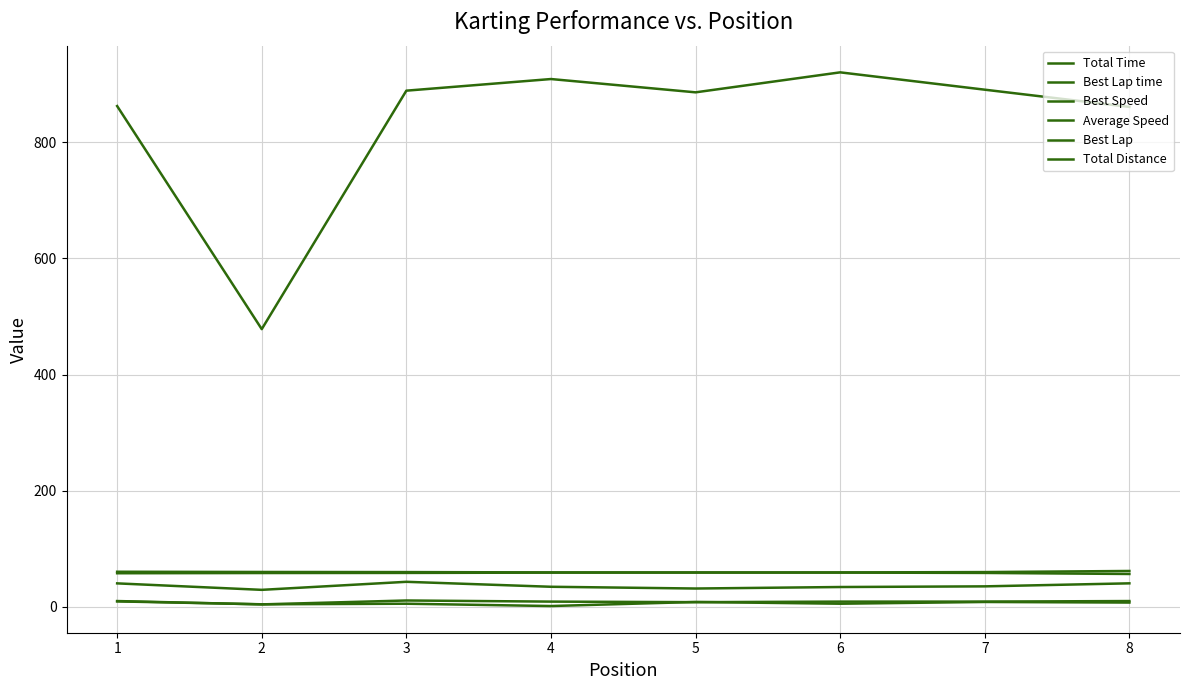

The Best Lap time series shows 58.9 at 6. True or false?

True